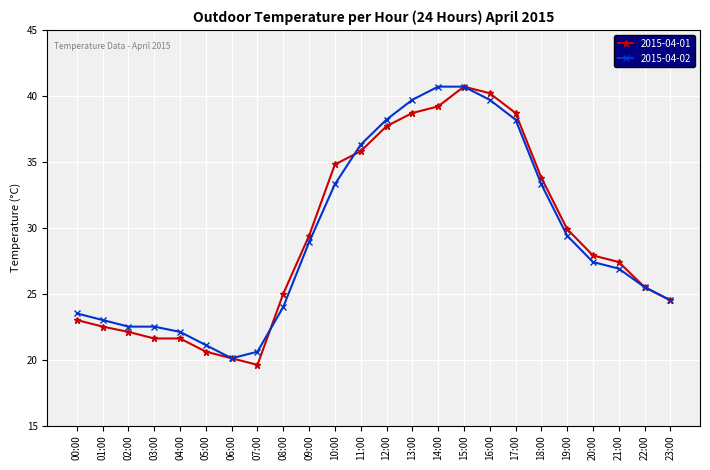

What is the value of the 2015-04-02 point at the 18th from the left?

38.2